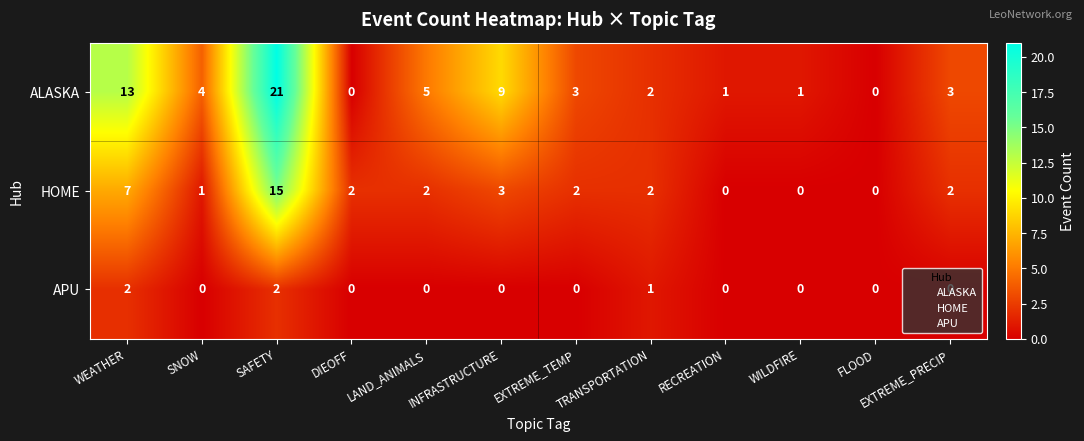

Rank the series by their average value, from highest to lowest.

ALASKA, HOME, APU